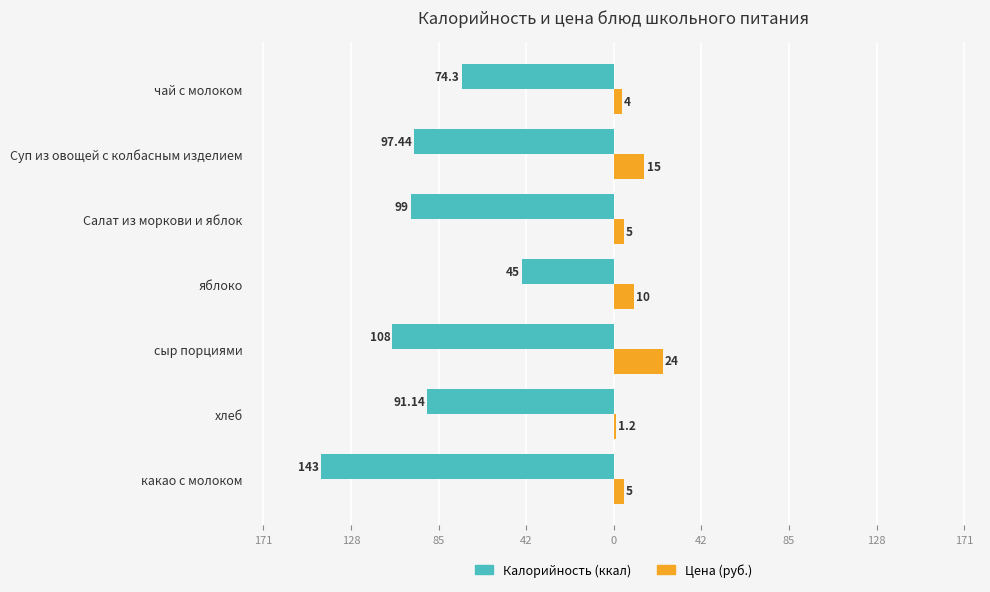

Reading left to right, transcribe all the data shown in this chart.

Калорийность: -143.0	-91.1	-108.0	-45.0	-99.0	-97.4	-74.3
Цена (руб.): 5.0	1.2	24.0	10.0	5.0	15.0	4.0